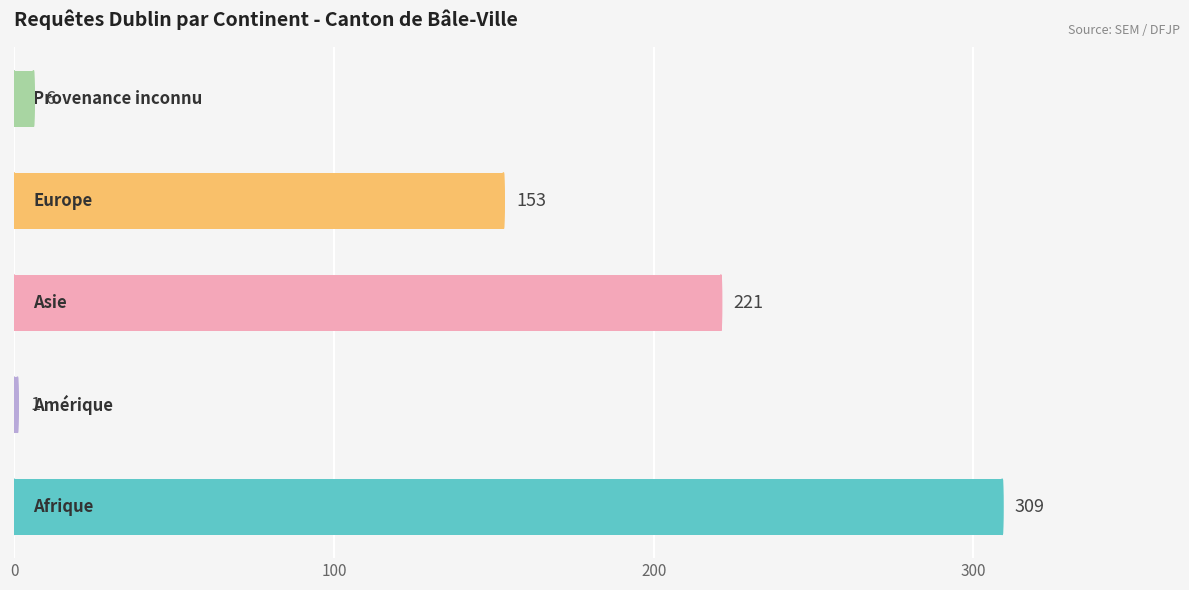

What is the maximum value shown in the chart?

309